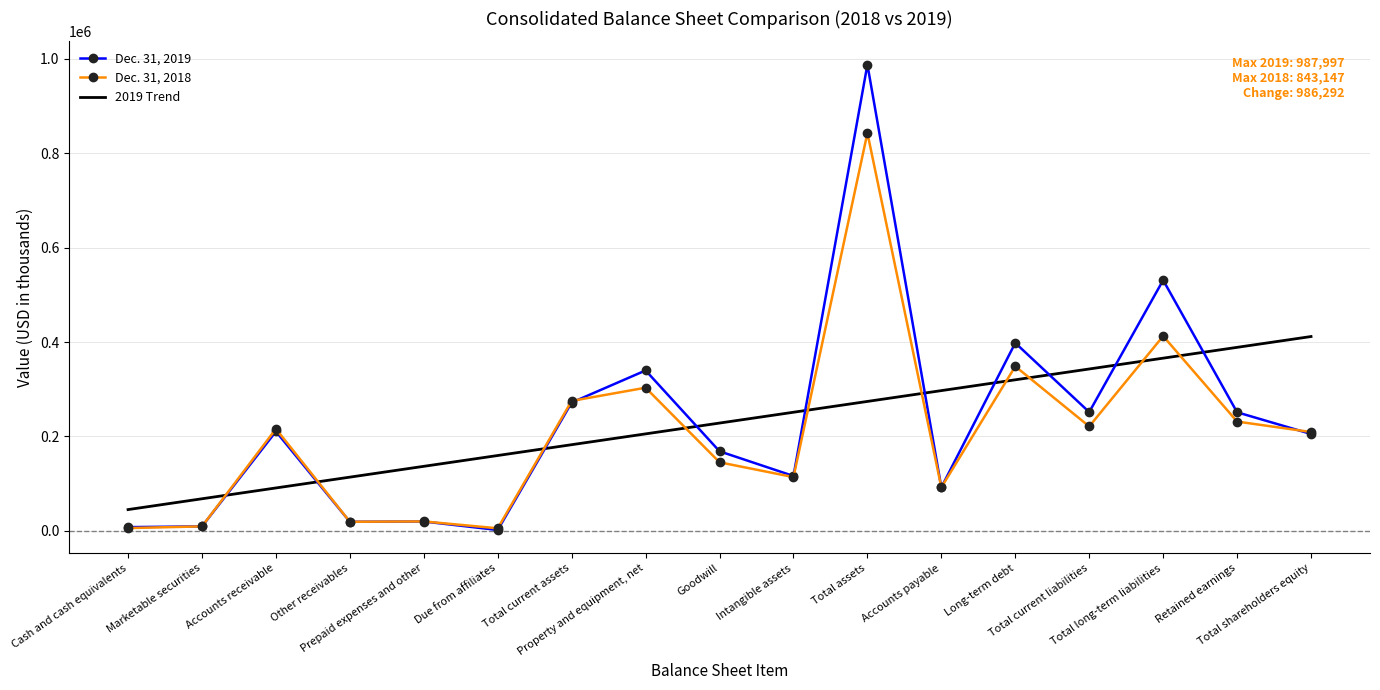

Which series ends up on top after the final intersection of Dec. 31, 2018 and 2019 Trend?

2019 Trend